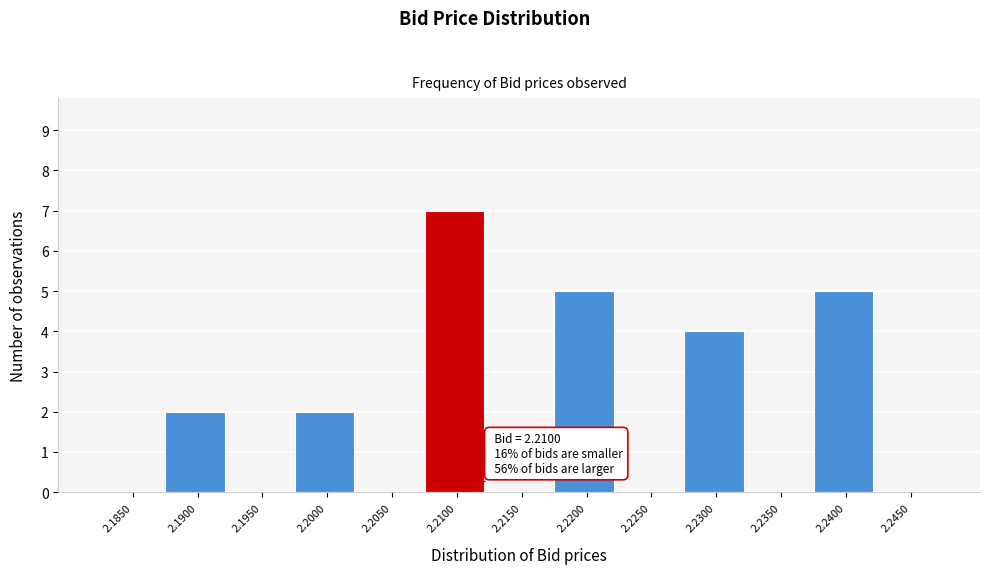

Reading left to right, transcribe all the data shown in this chart.

2.1850=0	2.1900=2	2.1950=0	2.2000=2	2.2050=0	2.2100=7	2.2150=0	2.2200=5	2.2250=0	2.2300=4	2.2350=0	2.2400=5	2.2450=0